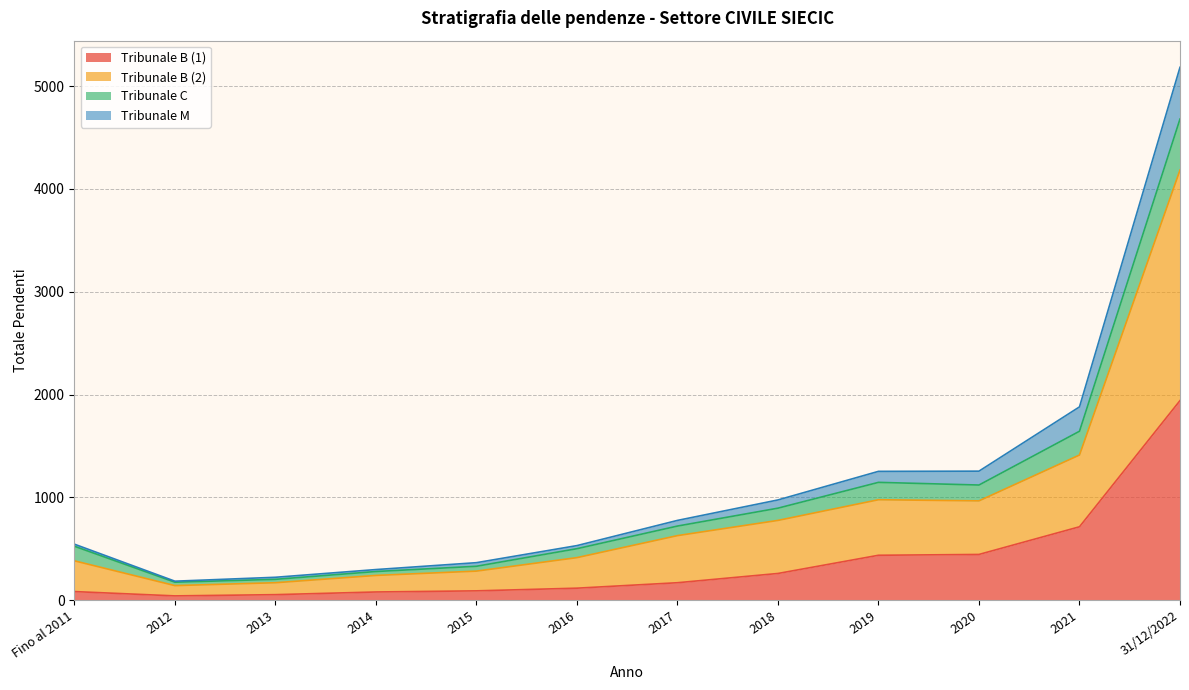

True or false: Tribunale B (1) has a value of 260 at 2018.

True